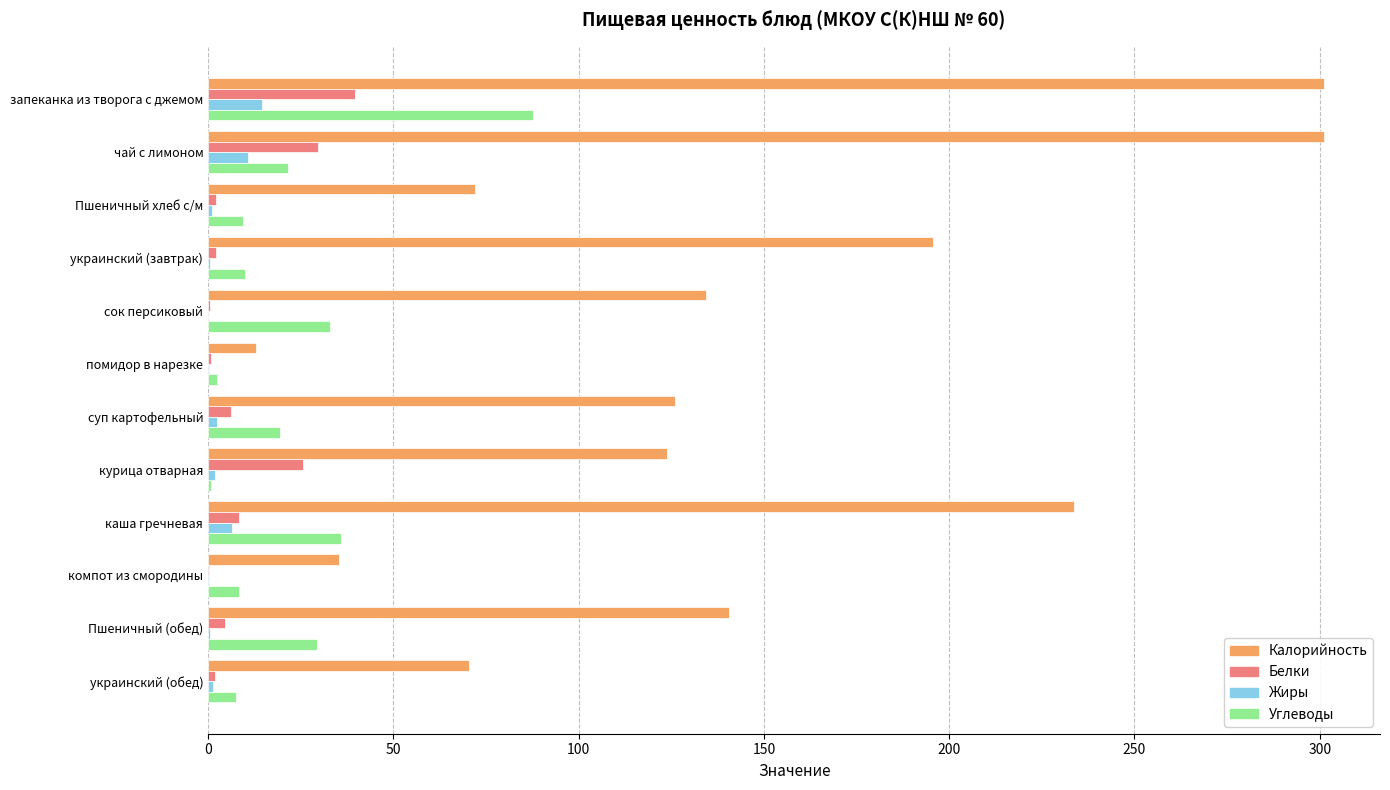

Is it true that Белки equals 29.7 at чай с лимоном?

True